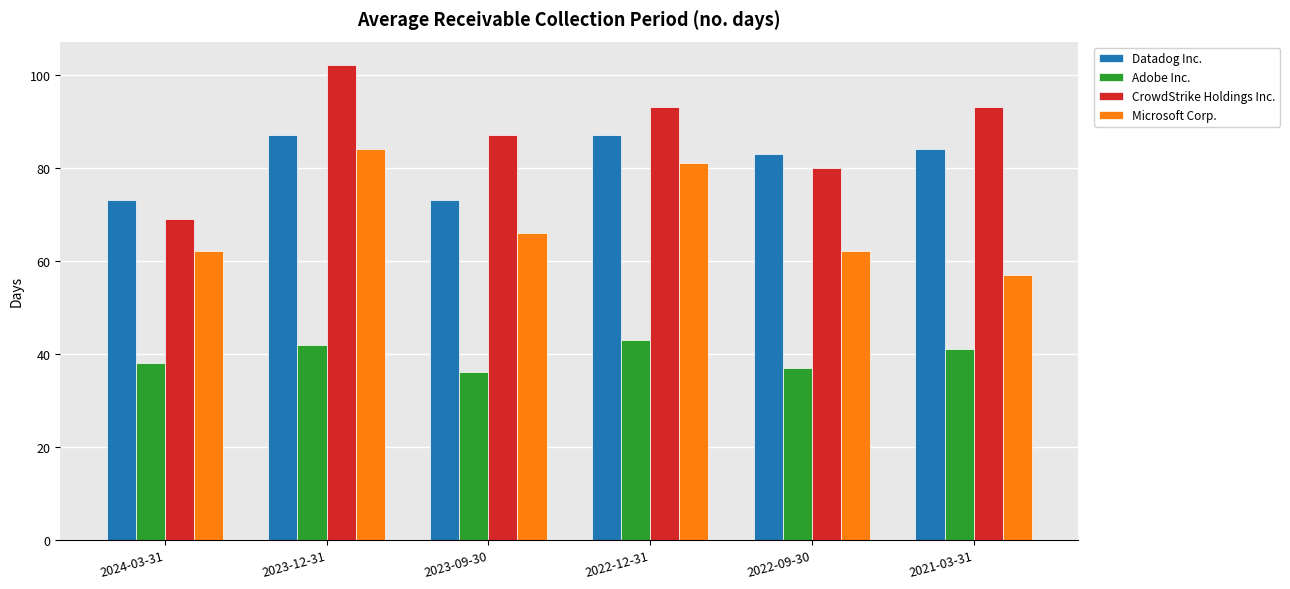

How many values in the Adobe Inc. series are below 41?

3